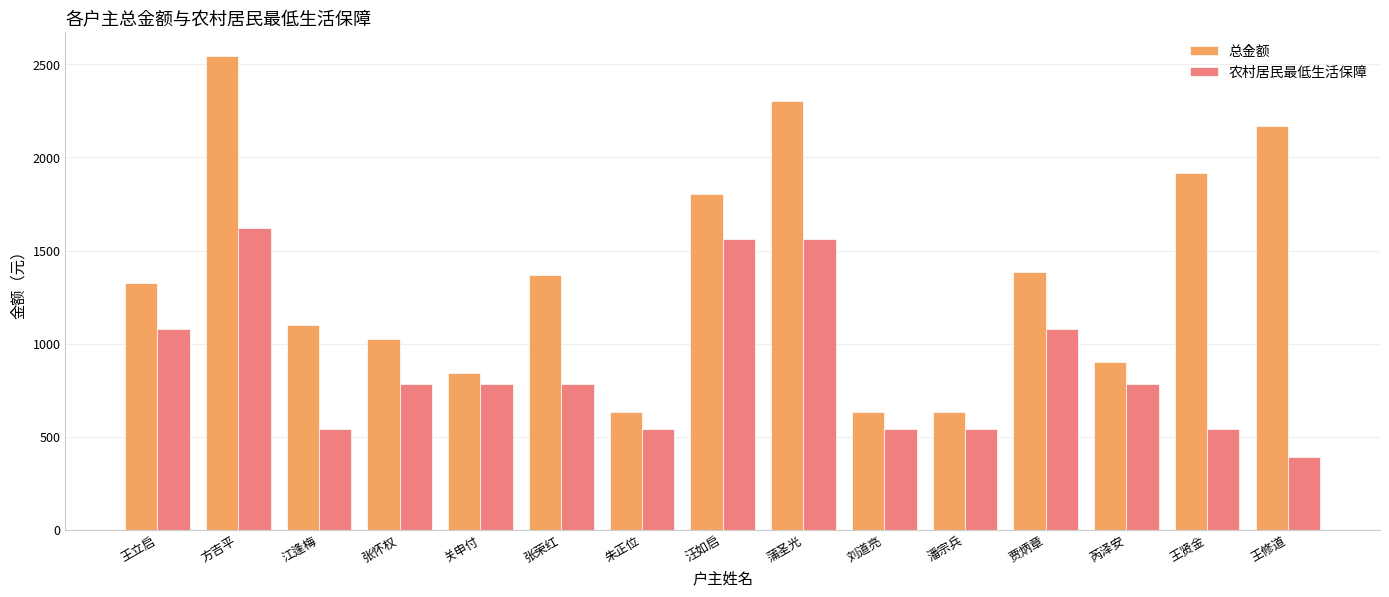

Rank the series by their average value, from highest to lowest.

总金额, 农村居民最低生活保障